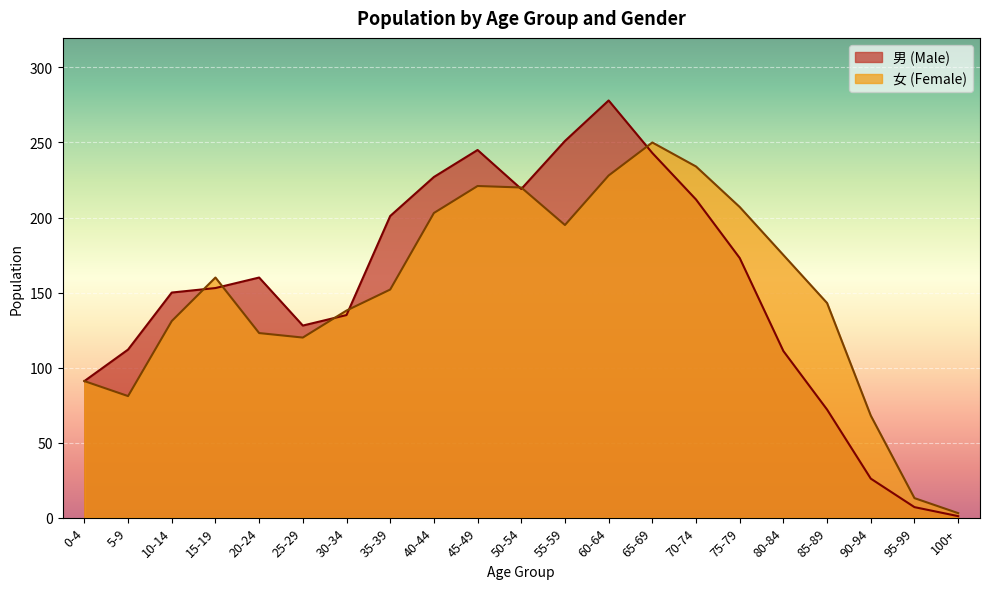

Is the value of 男 (Male) at 95-99 greater than the value of 女 (Female) at 35-39?

No